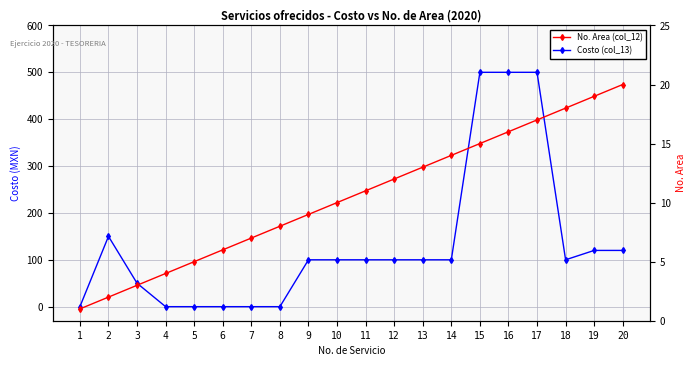

What is the sum of the Costo (col_13) values at 16 and 2?

650